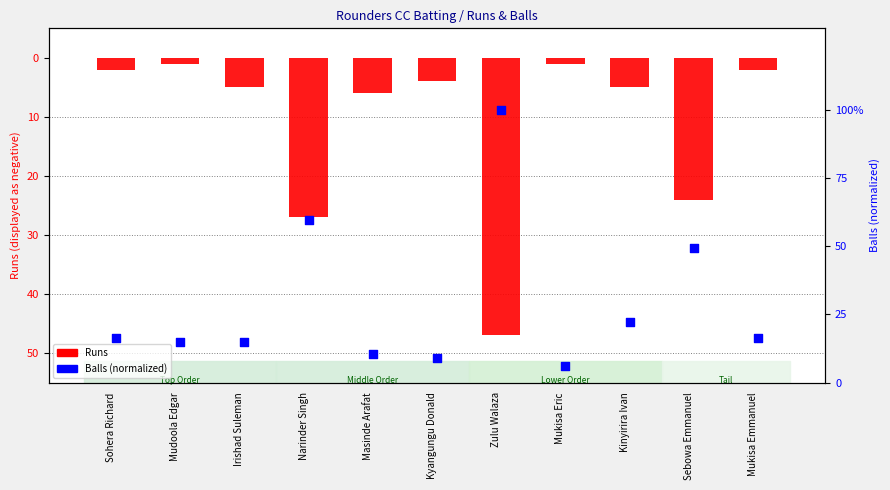

Which series reaches the minimum Y coordinate?

Runs